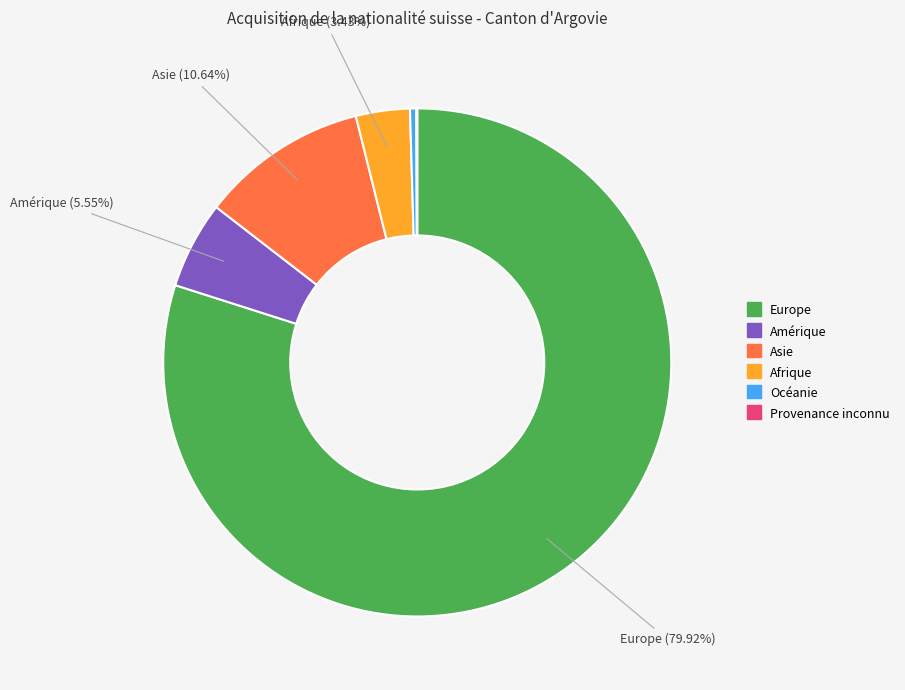

Between Europe and Océanie, which is larger?

Europe